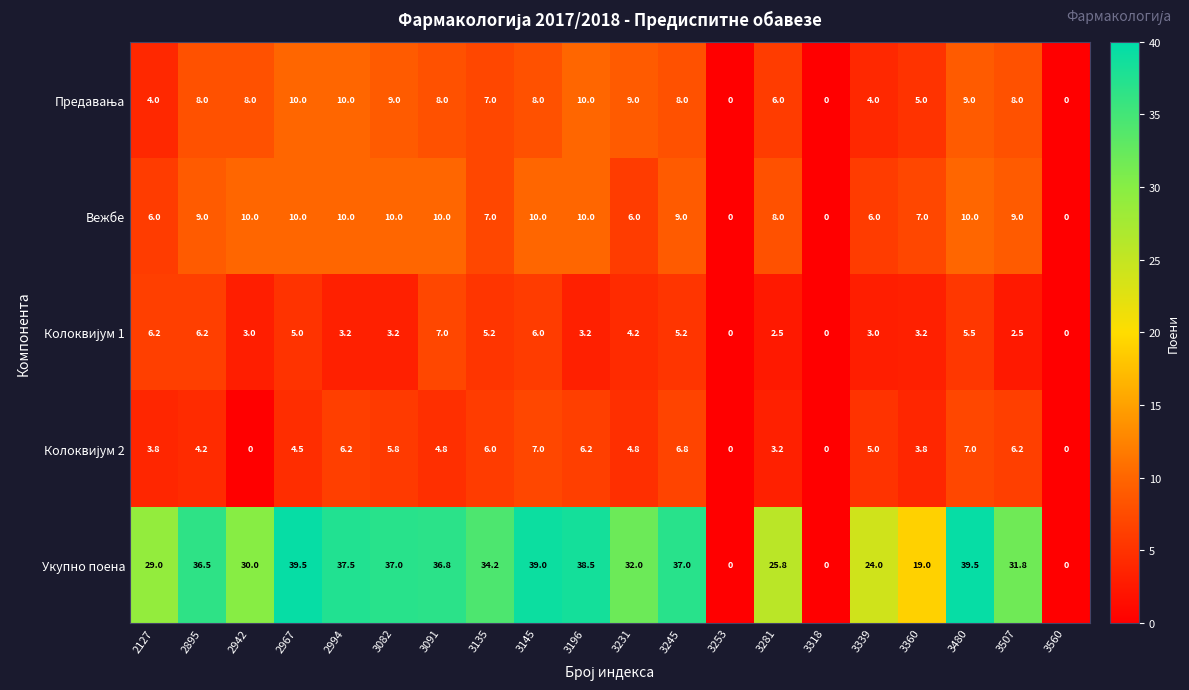

Which series has the largest range (max minus min)?

Укупно поена